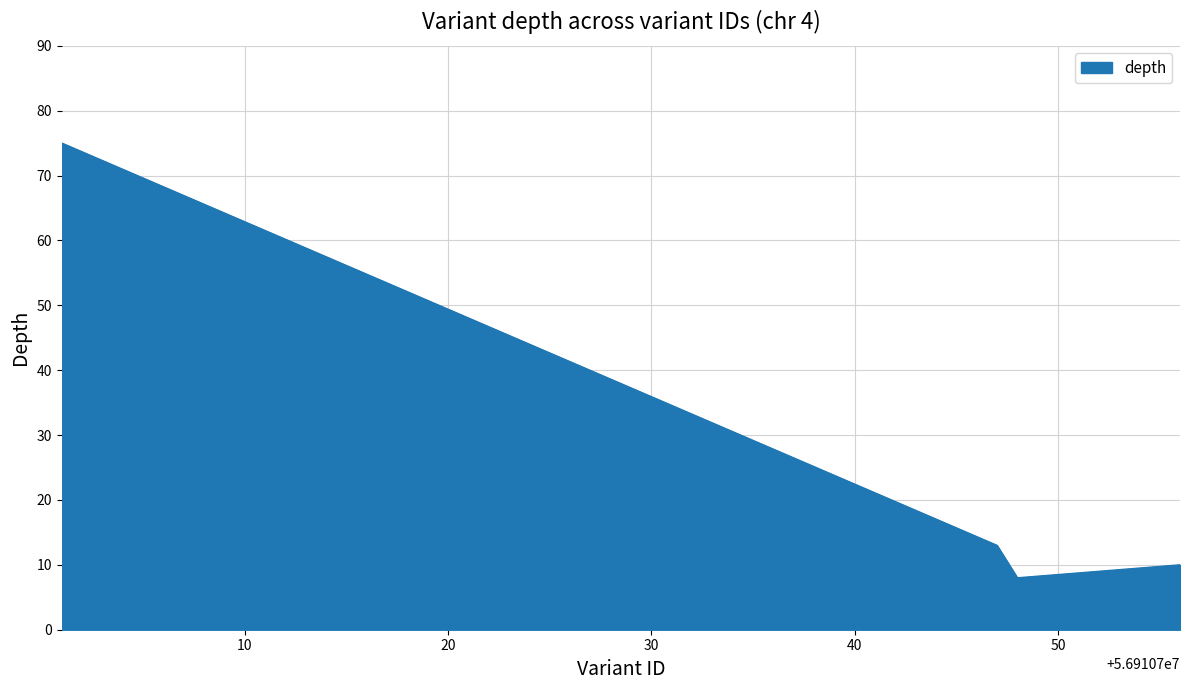

How many interior local valleys (lower than both neighbors) does the data have?

1